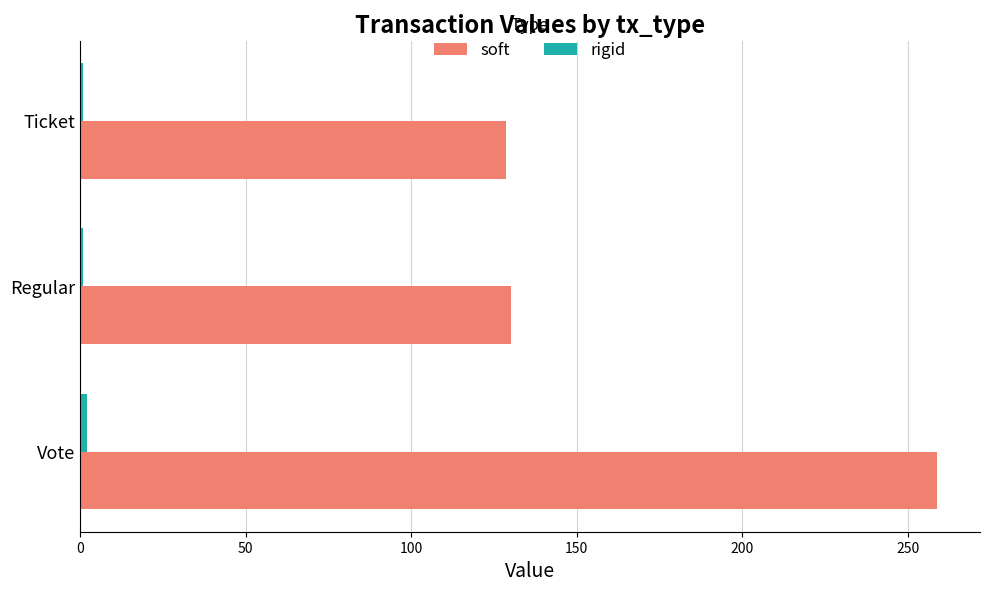

At how many categories does at least one series exceed 71?

3